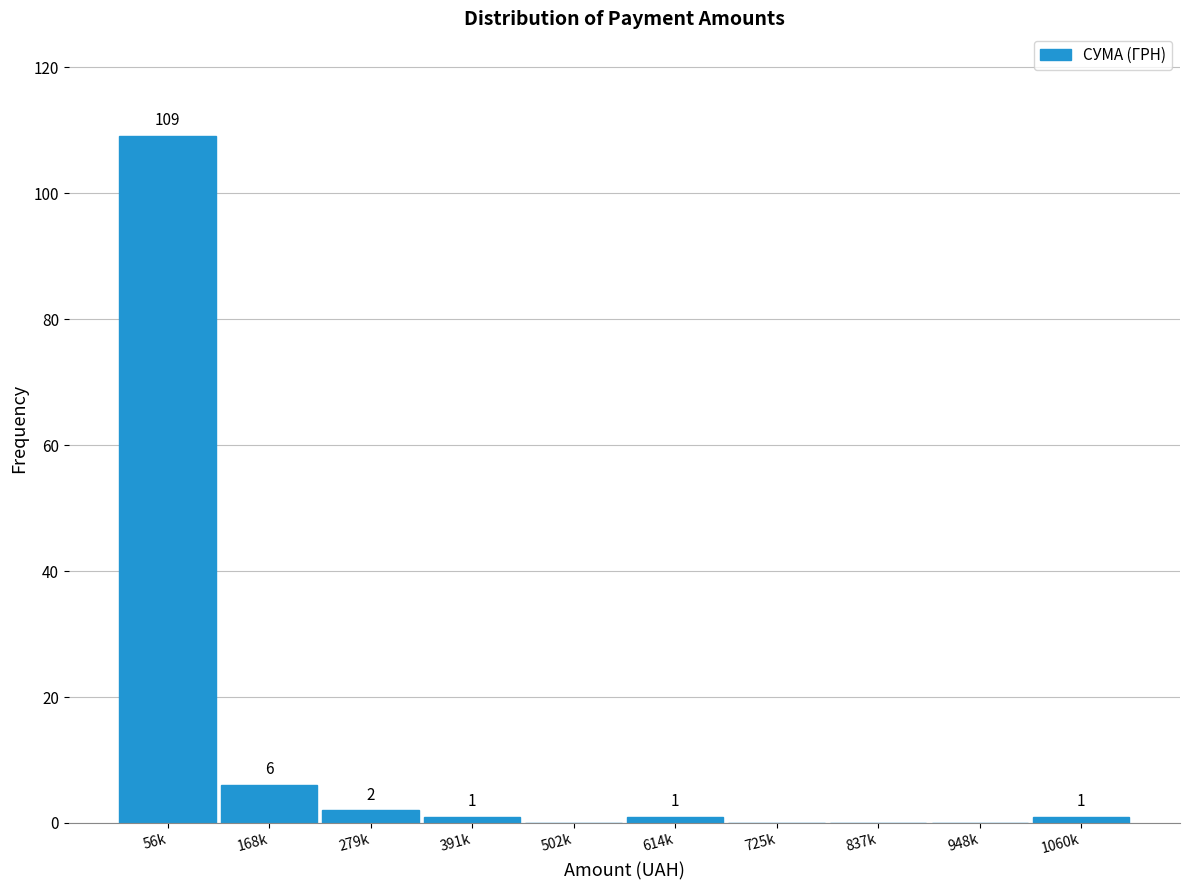

Reading left to right, extract all data points from this chart.

56k=109	168k=6	279k=2	391k=1	502k=0	614k=1	725k=0	837k=0	948k=0	1060k=1